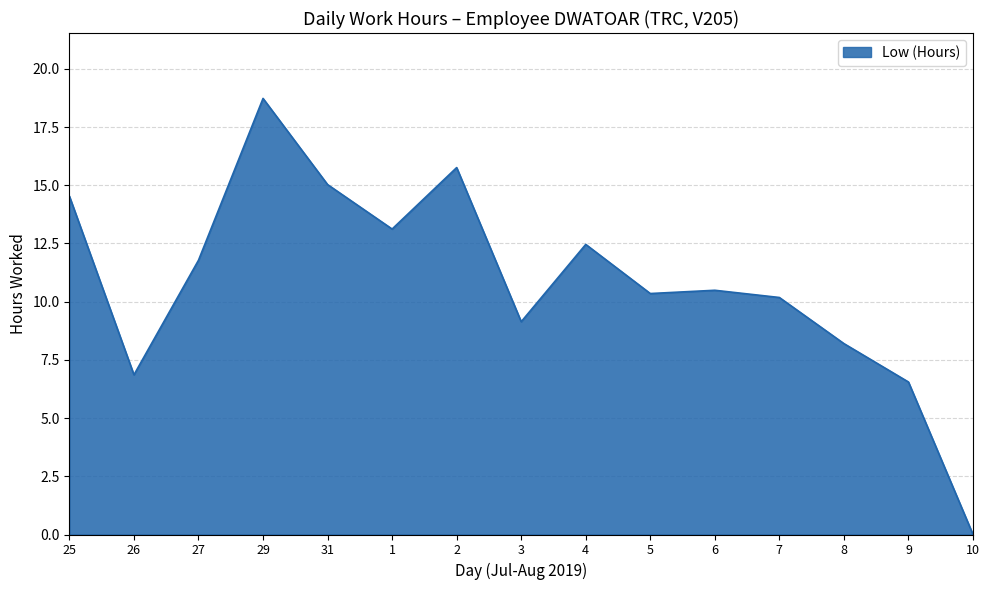

The value at 25 is 14.5. True or false?

True